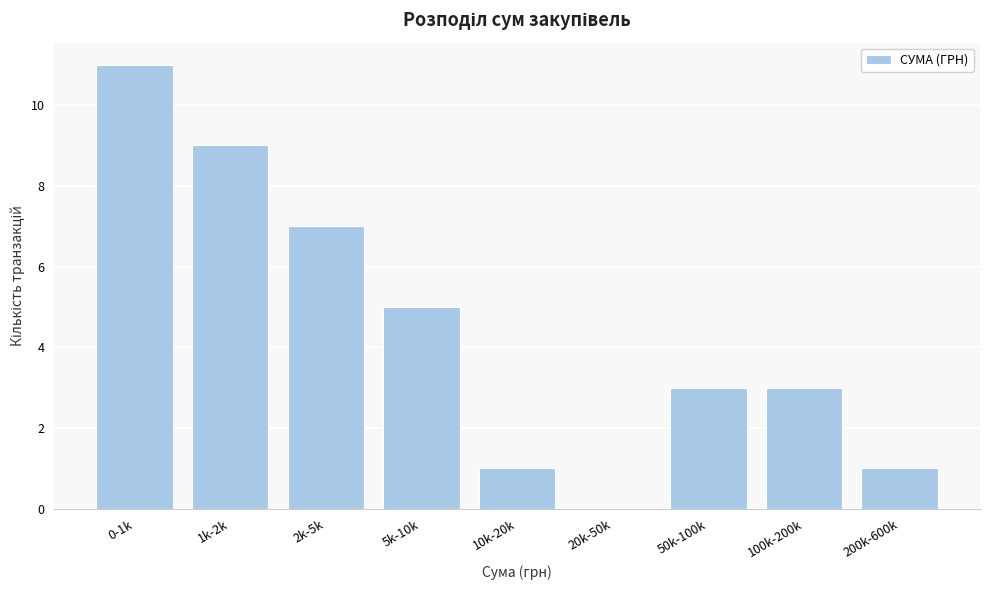

Reading left to right, what are all the values shown in this chart?

0-1k=11	1k-2k=9	2k-5k=7	5k-10k=5	10k-20k=1	20k-50k=0	50k-100k=3	100k-200k=3	200k-600k=1